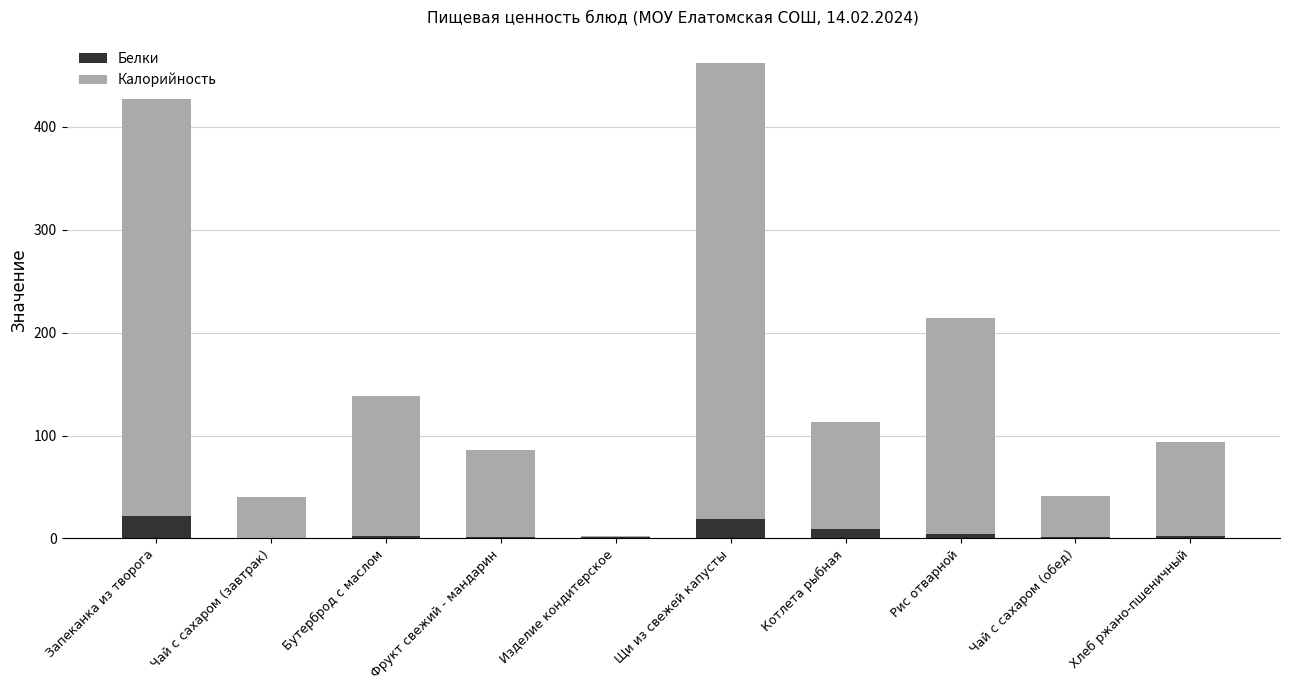

What is the sum of all Белки values?

61